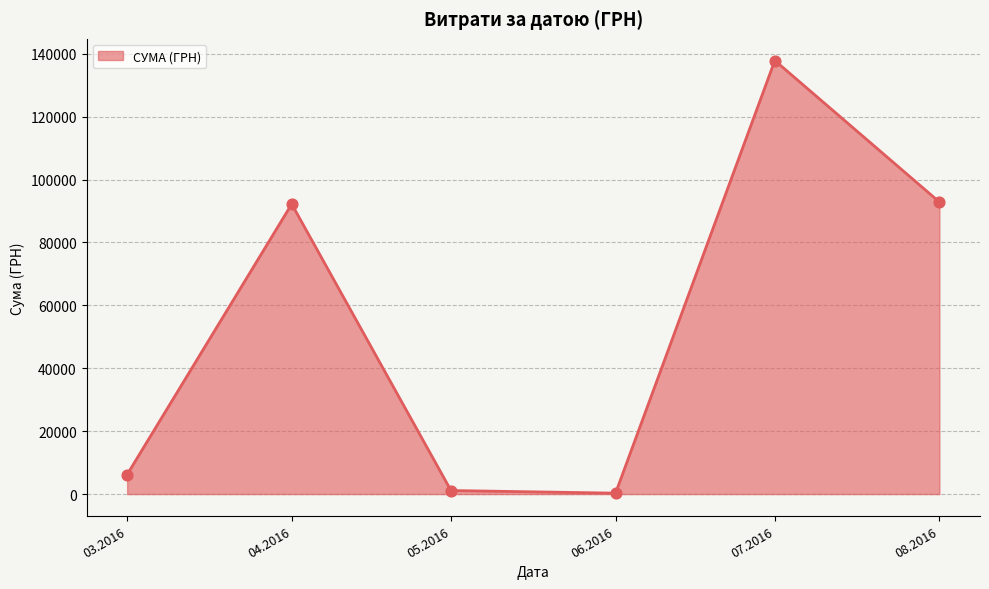

What is the change in value from 03.2016 to 07.2016?

+131624.6